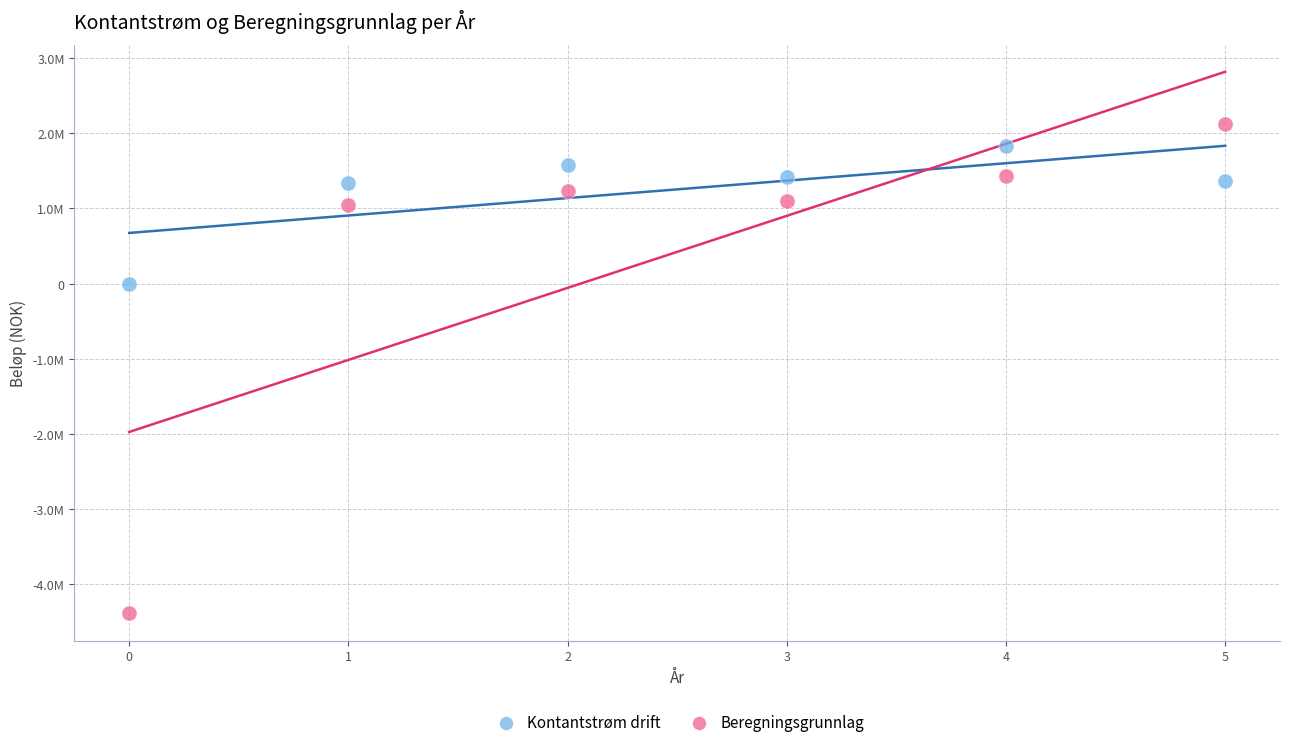

What are all the series names shown in the legend?

Kontantstrøm drift, Beregningsgrunnlag